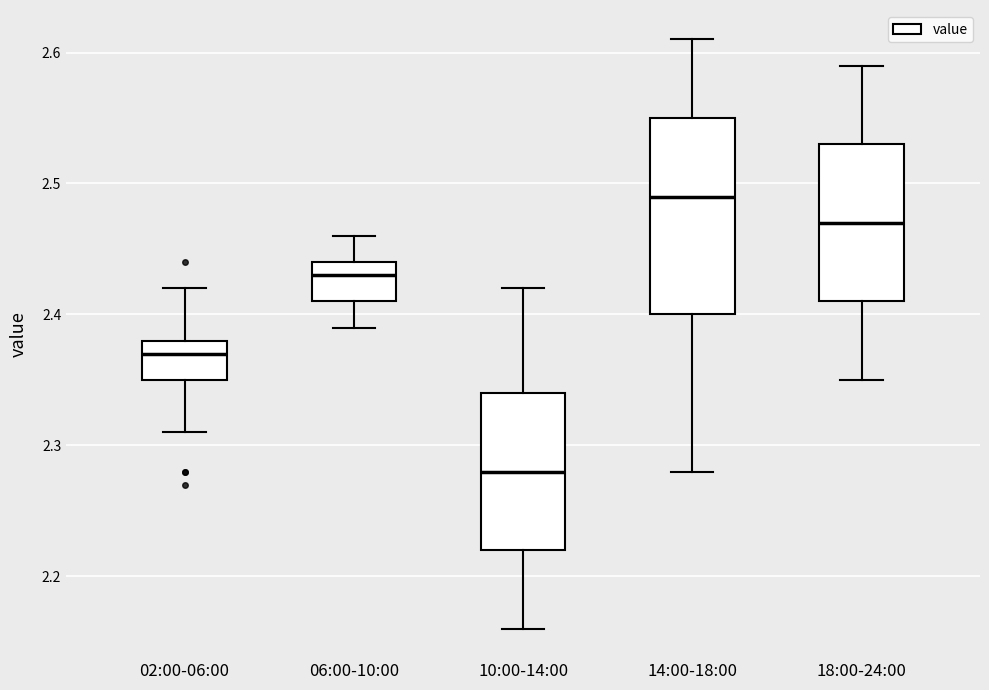

Where does the median line of the box for 14:00-18:00 sit on the y-axis? The values are not printed on the chart, so give them approximately, as read against the axis.

2.49